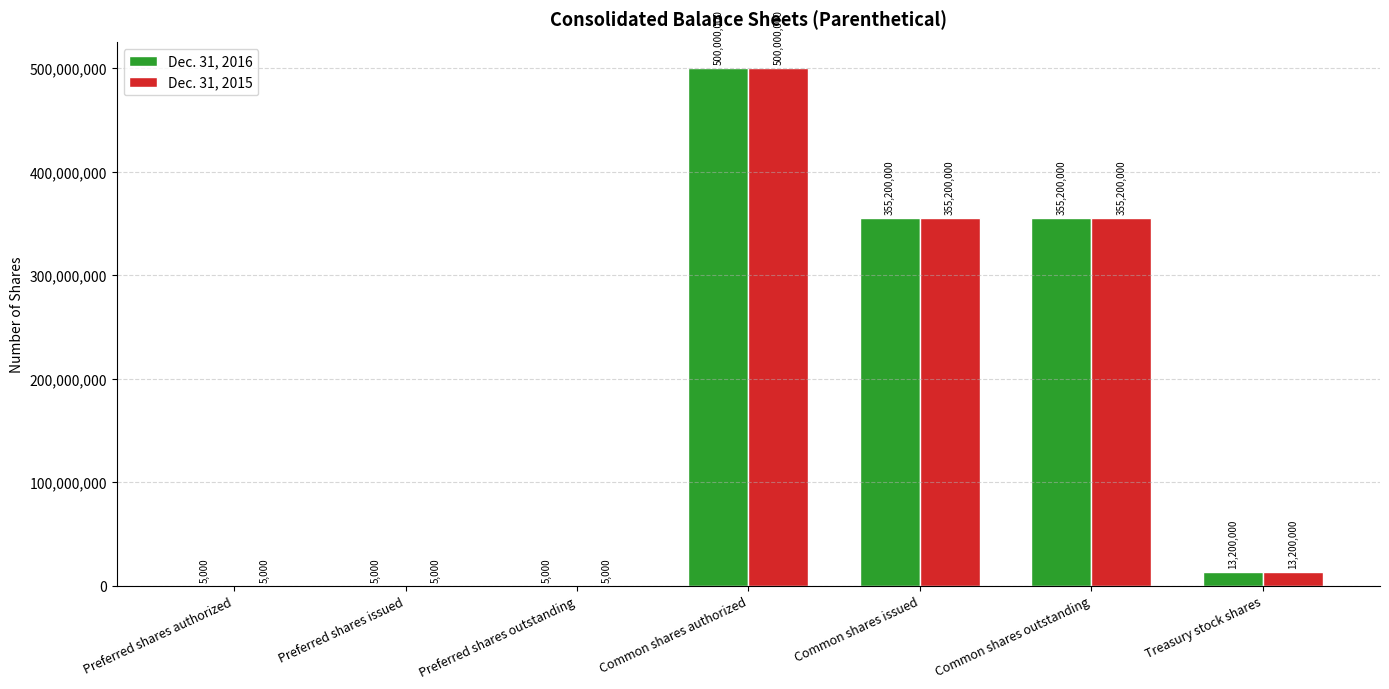

What is the difference between the Dec. 31, 2015 values at Treasury stock shares and Preferred shares issued?

13195000